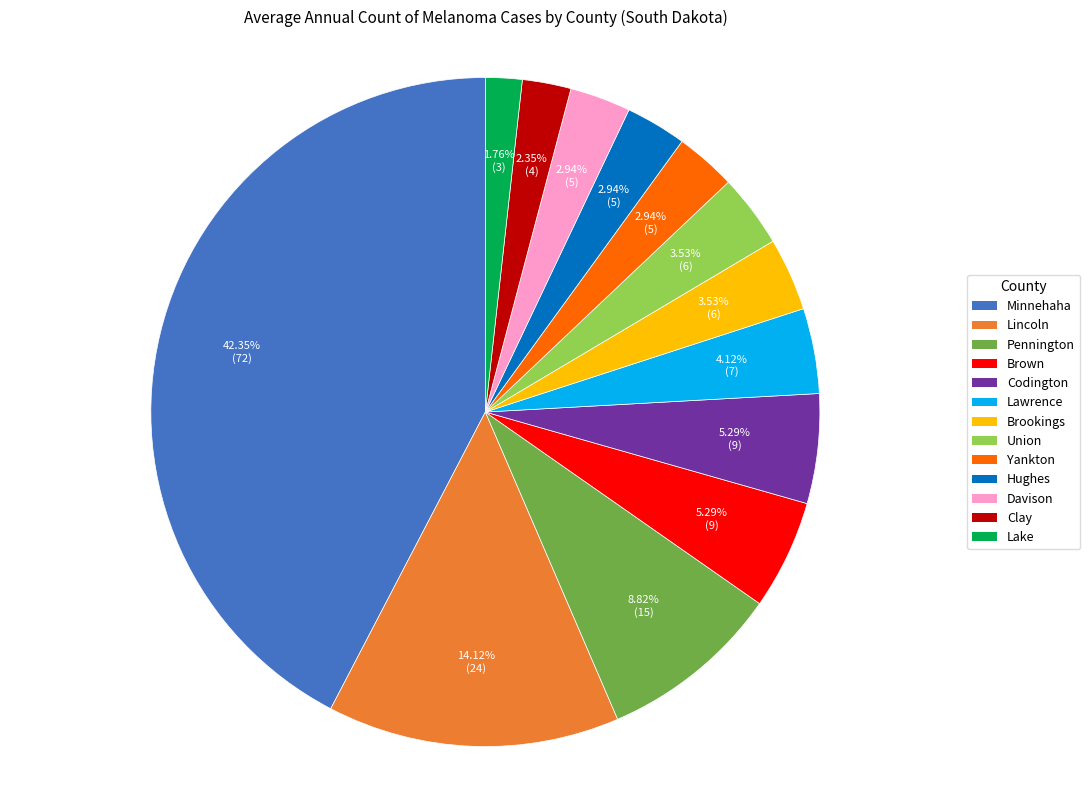

Approximately how many times larger is the value at Minnehaha compared to Lawrence?

10.3